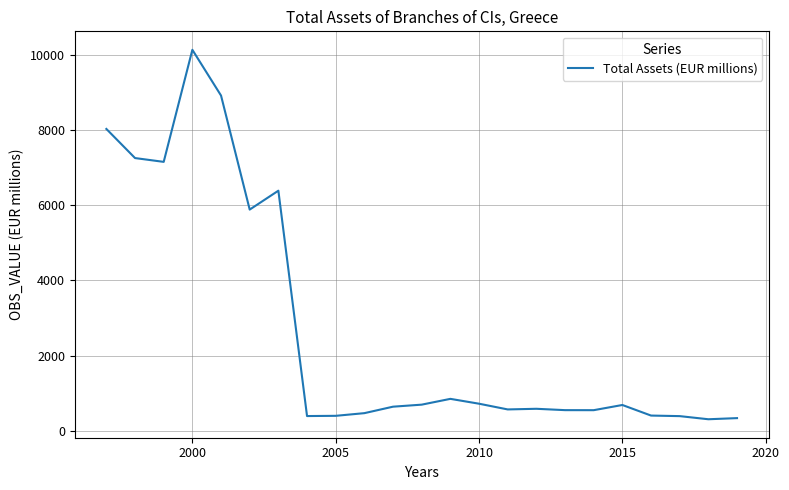

What is the smallest value displayed?

309